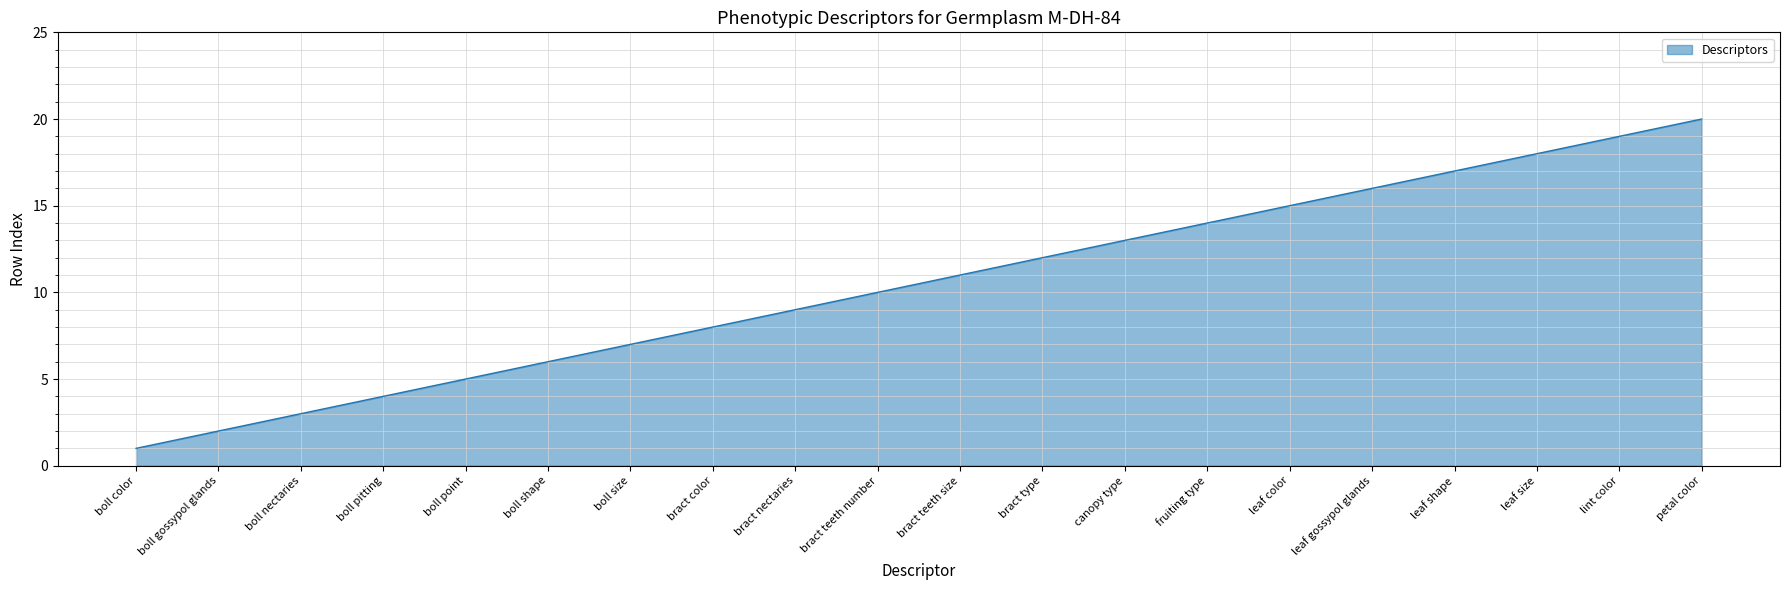

What is the difference between the maximum and minimum values?

19